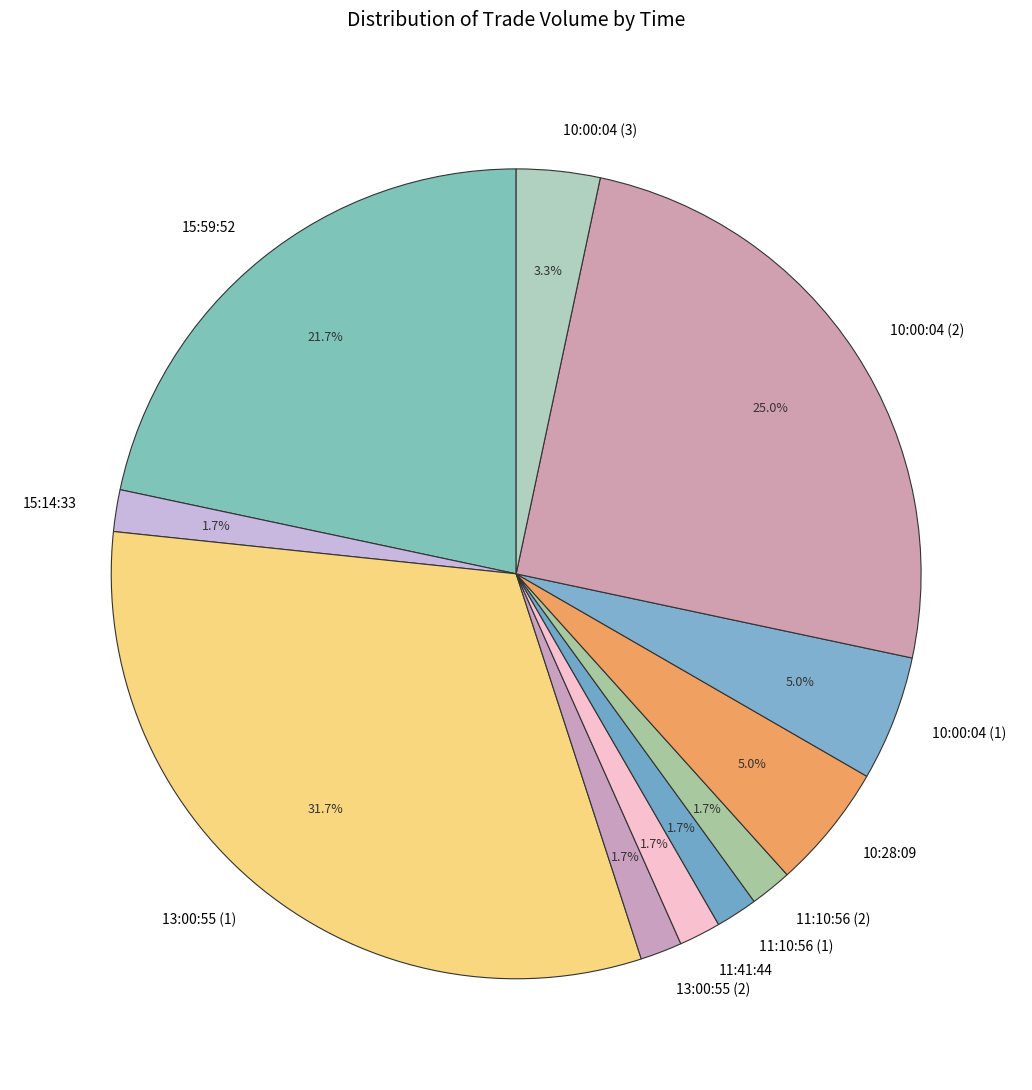

Is there any slice that represents more than half of the pie?

No